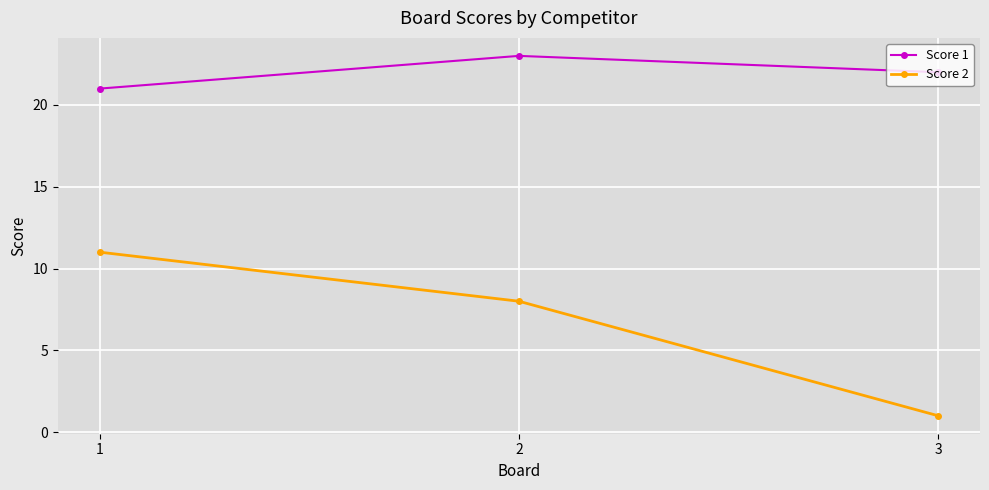

Where is Score 2 nearest to the value 6?

2